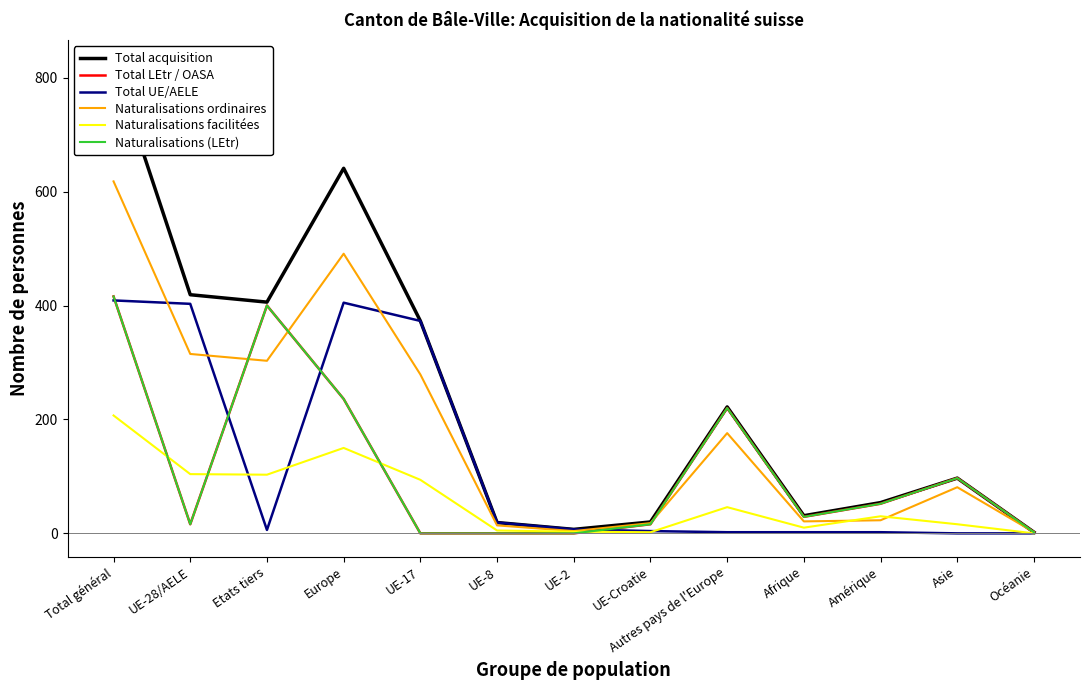

Where is Naturalisations facilitées nearest to the value 103?

Etats tiers